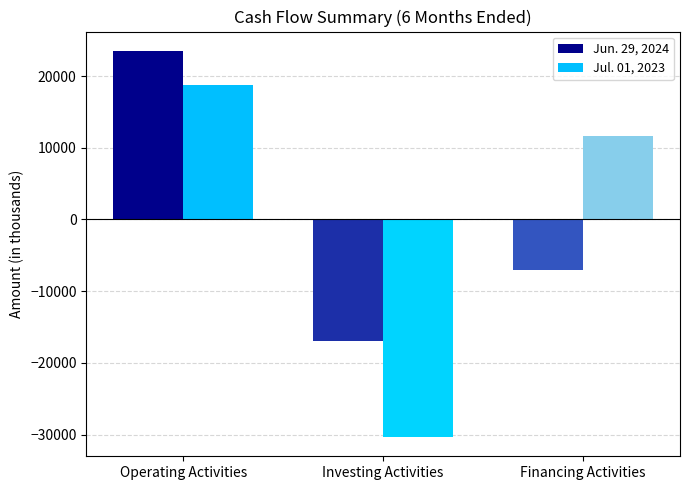

The Jul. 01, 2023 series shows 2614 at Financing Activities. True or false?

False